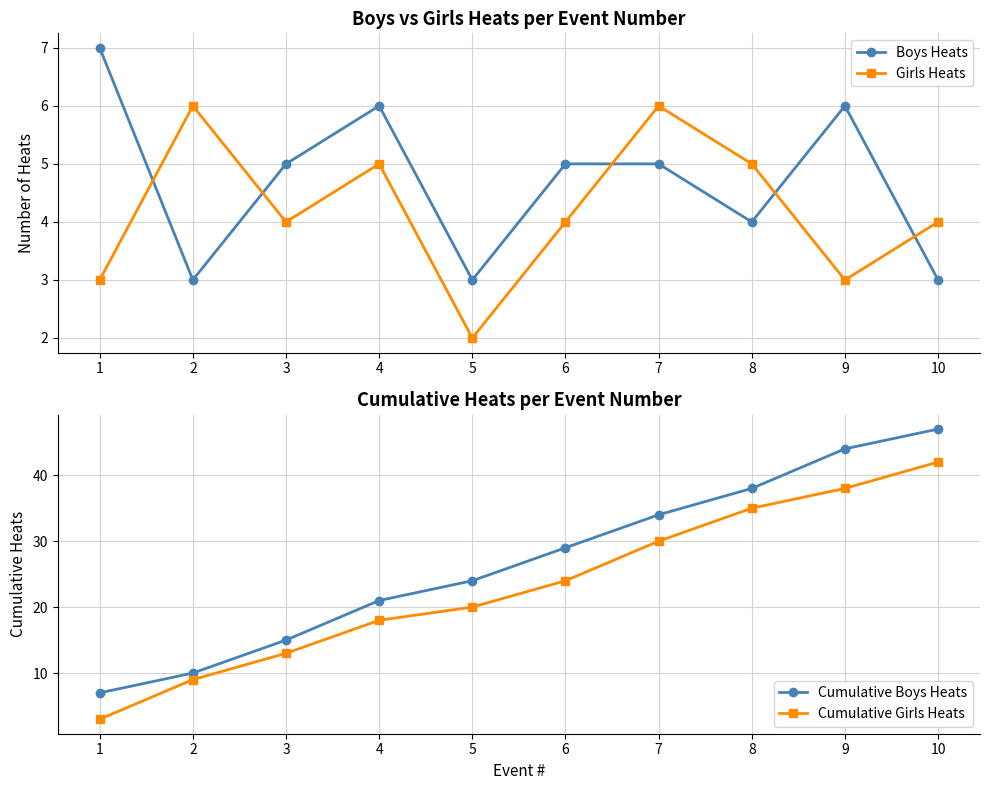

Is this an area chart (filled region under the line)?

No